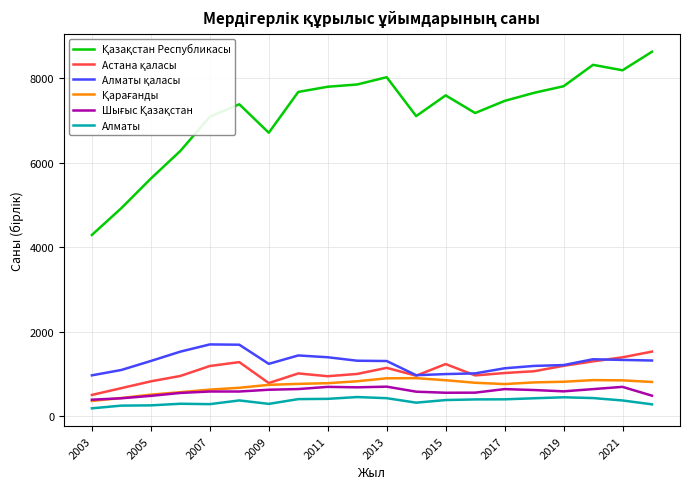

What is the maximum value for Алматы?

451